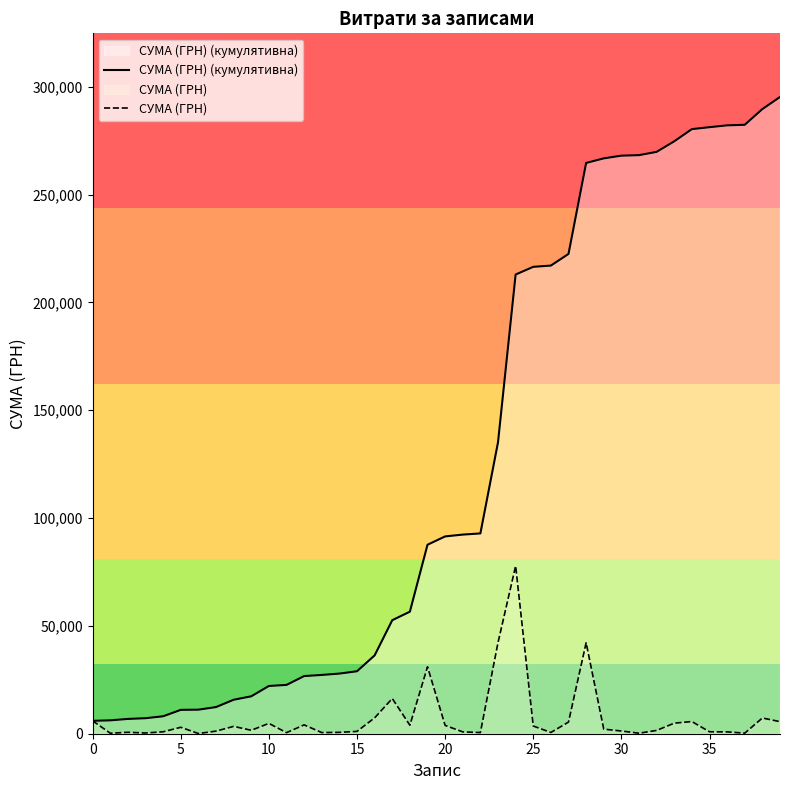

What is the value of the СУМА (ГРН) (кумулятивна) point at the 7th from the left?

11152.9